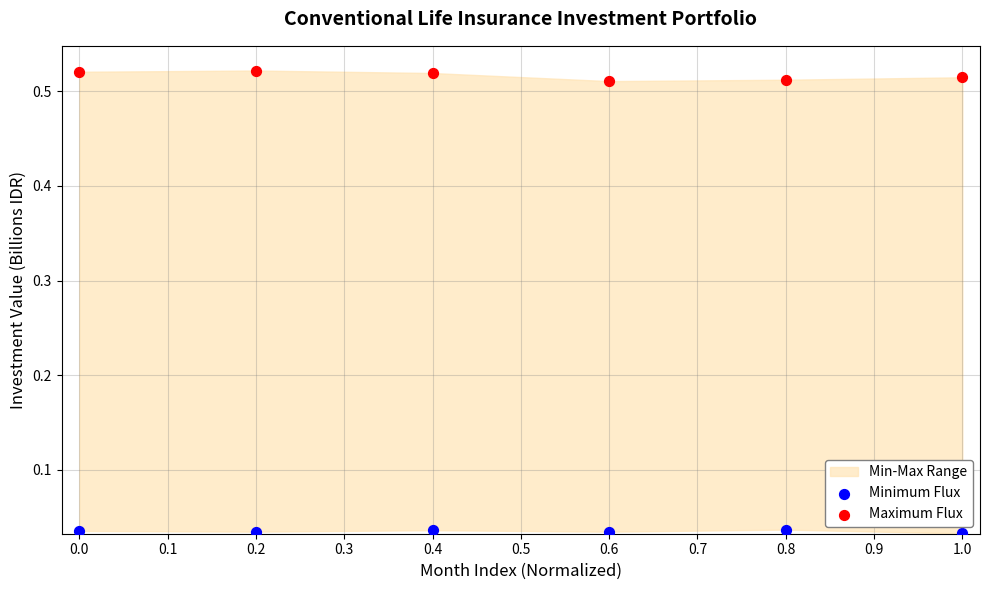

Which series contains the lowest Y value?

Minimum Flux